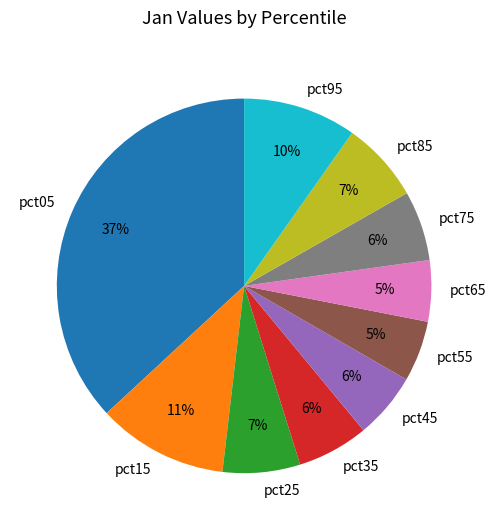

Count the number of slices in the pie.

10